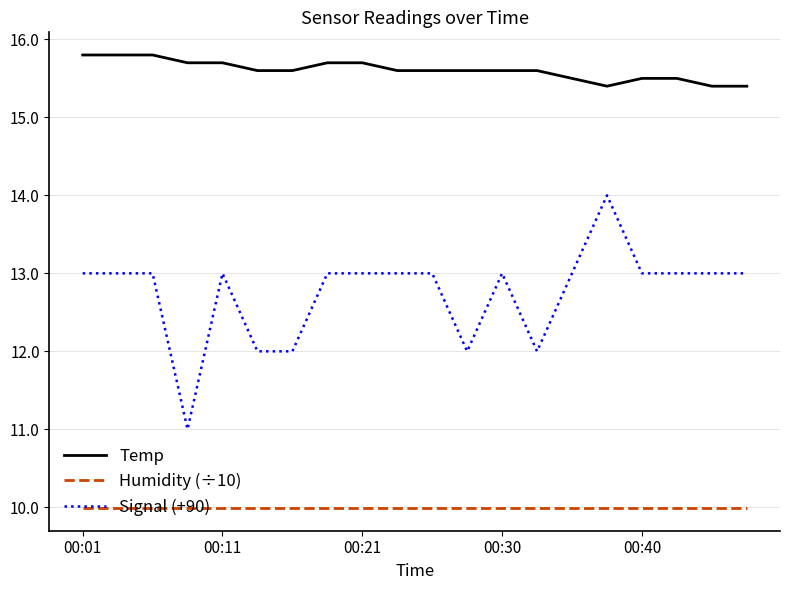

List the series in order of their peak value, highest first.

Temp, Signal (+90), Humidity (÷10)